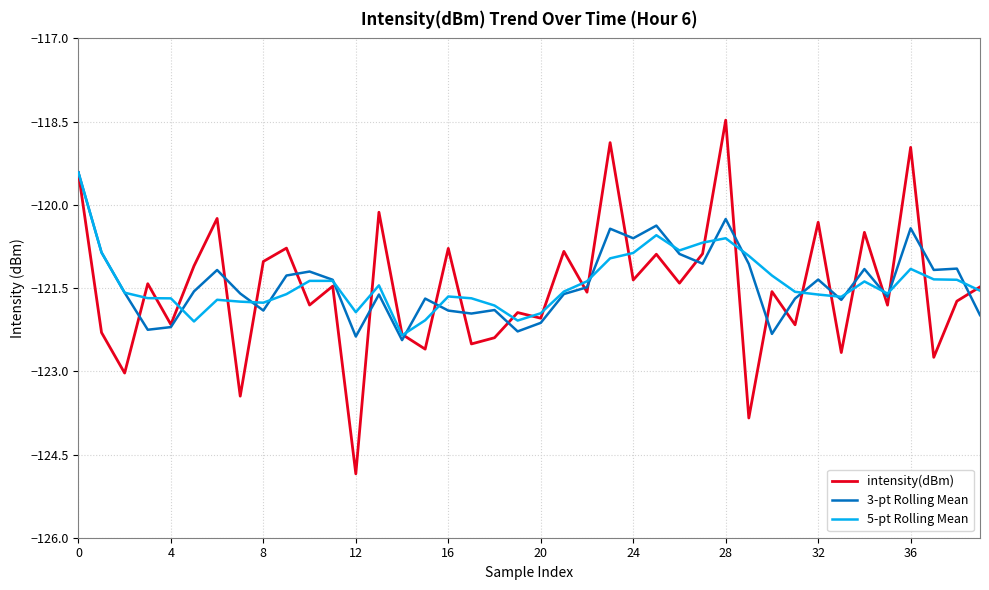

Which series has the widest spread of values?

intensity(dBm)